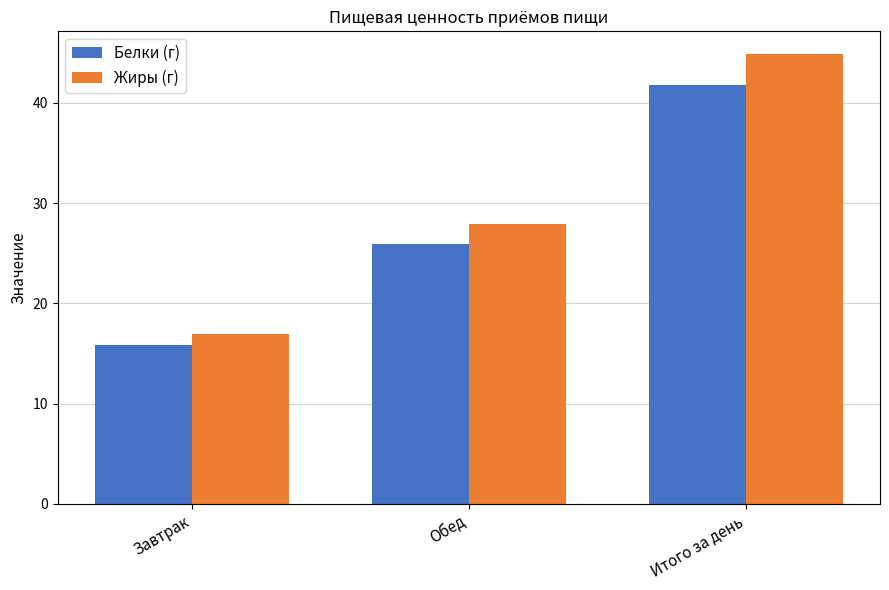

What is the label of the 2nd bar from the right?

Обед